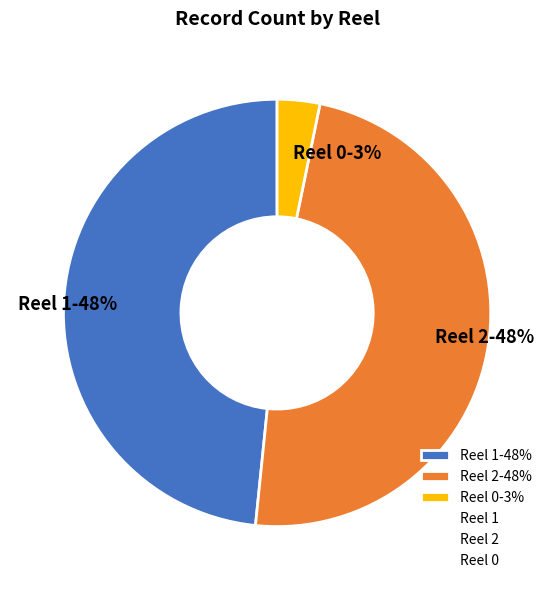

Combined, do Reel 1 and Reel 2 account for over 50%?

Yes